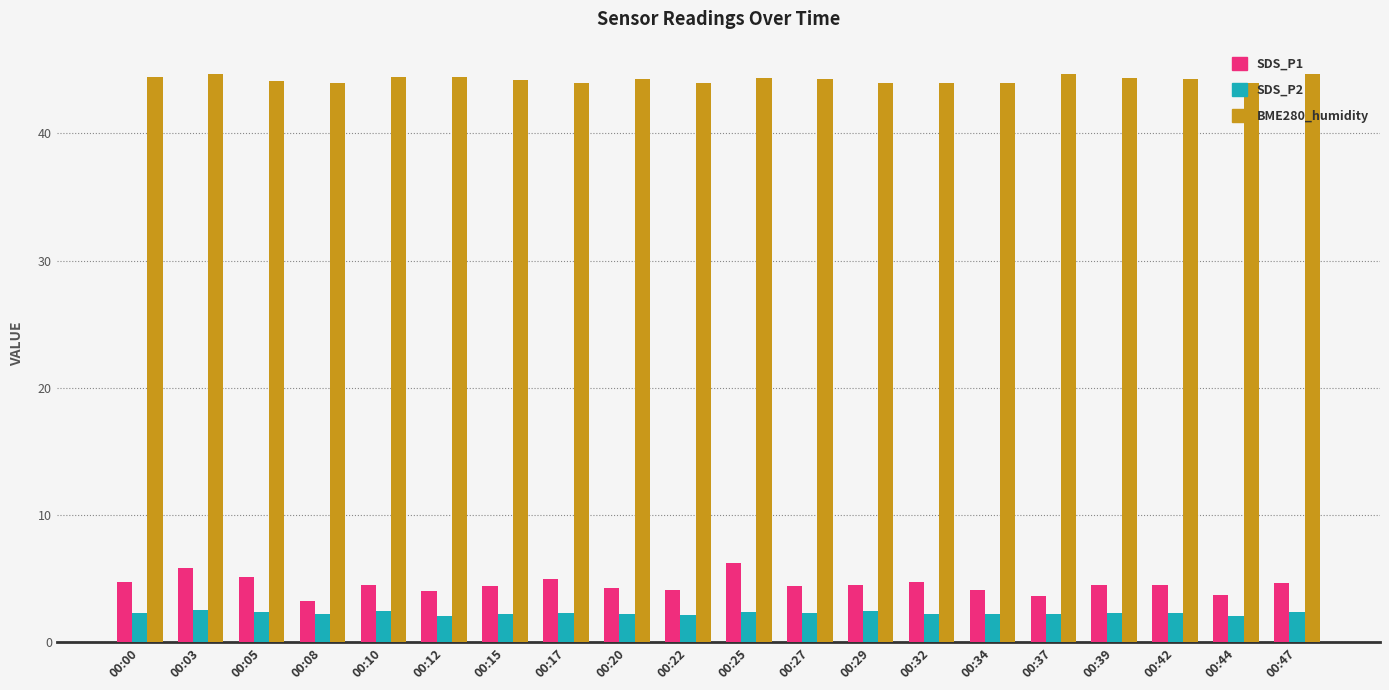

Rank the series at 00:20 from highest to lowest value.

BME280_humidity, SDS_P1, SDS_P2